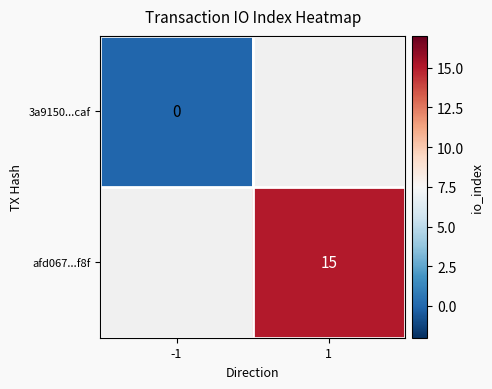

The afd067...f8f series shows 15 at 1. True or false?

True